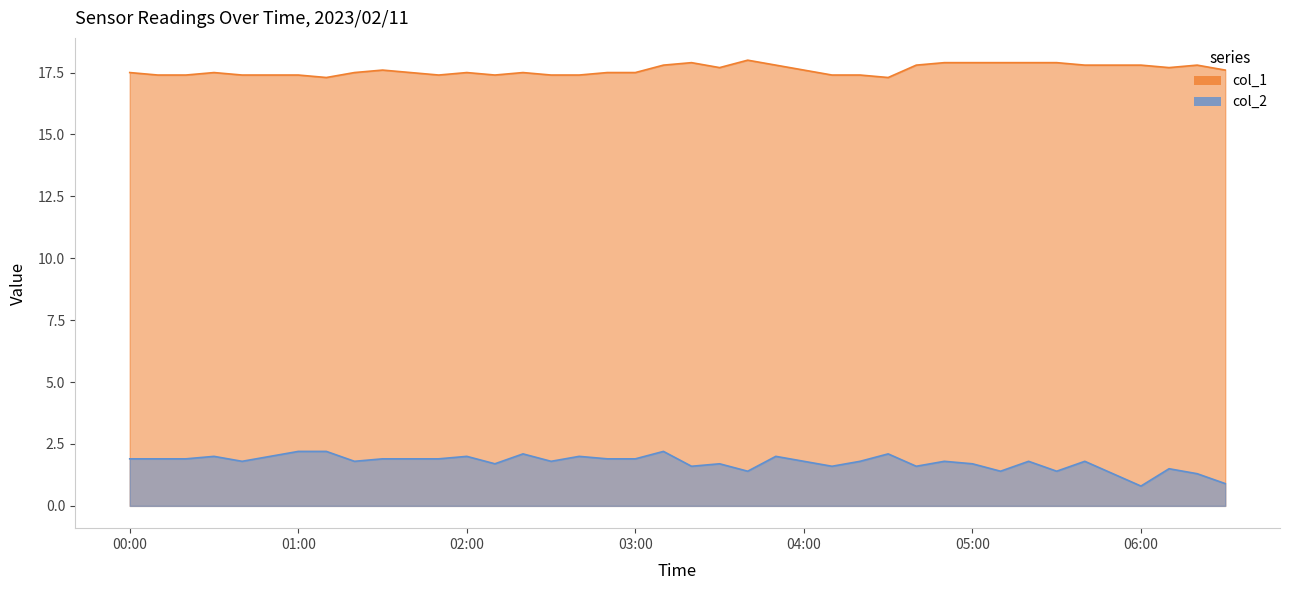

How many data points does each series have?

40